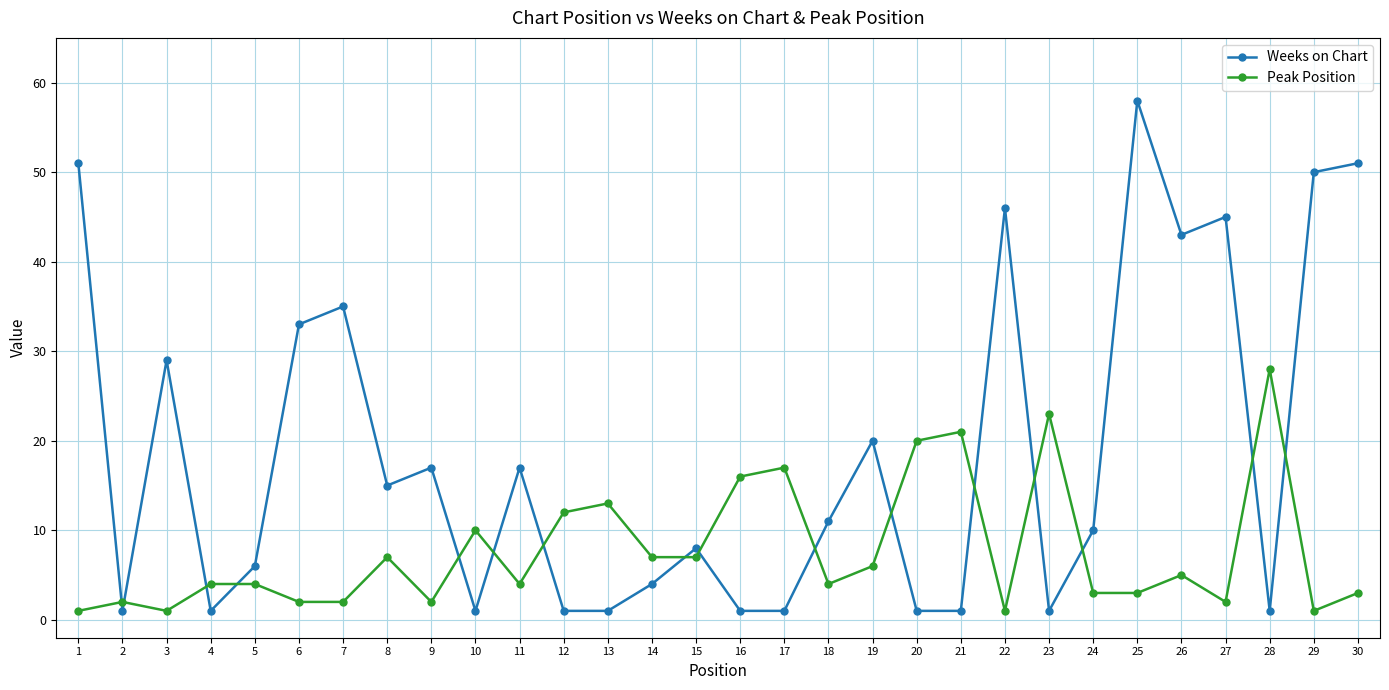

List the series in order of their overall mean, lowest first.

Peak Position, Weeks on Chart